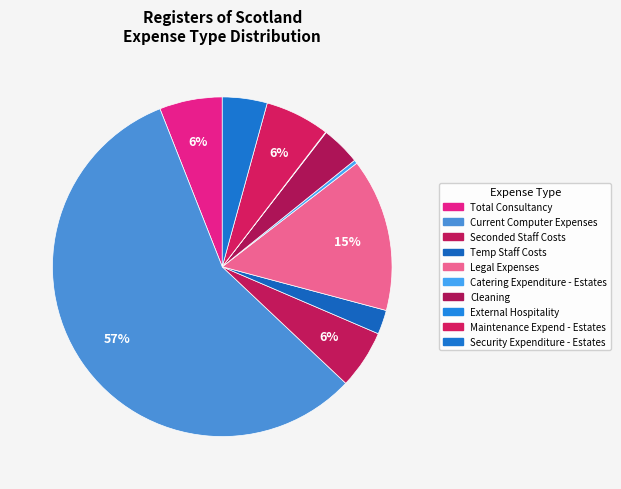

To the nearest percent, what is the difference between the Seconded Staff Costs and Maintenance Expend - Estates slice percentages?

1%